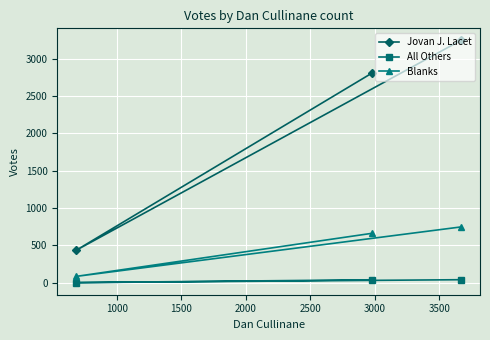

Which series has the largest range (max minus min)?

Jovan J. Lacet